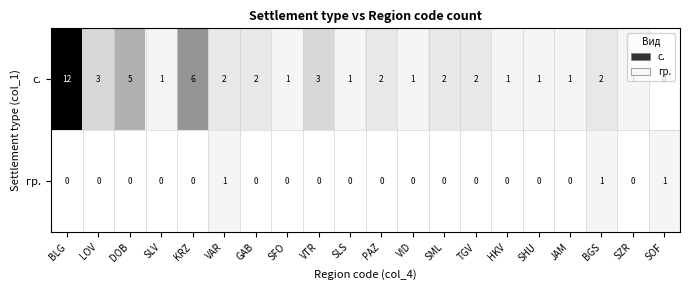

Rank the series by their average value, from lowest to highest.

гр., с.